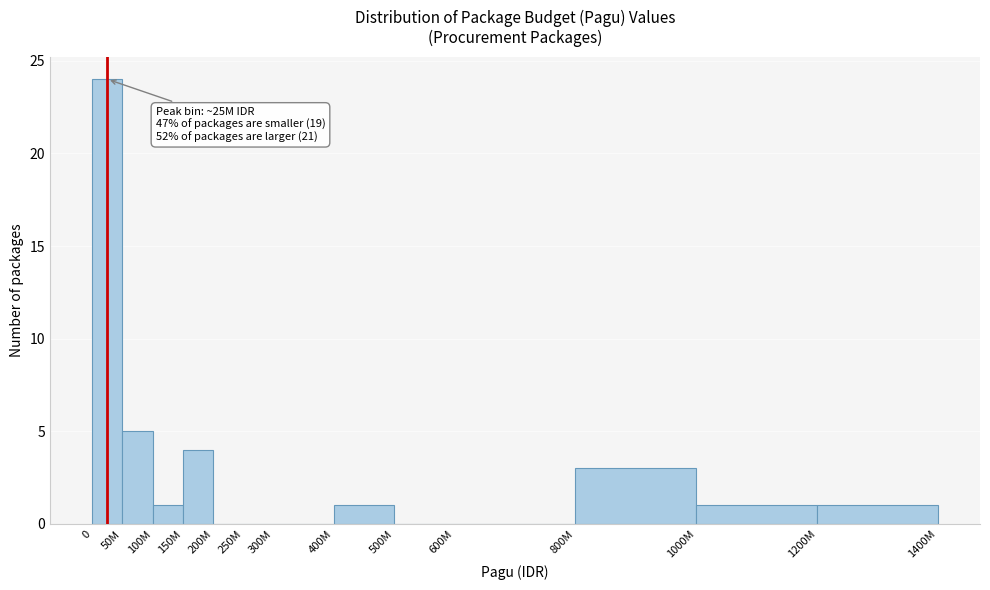

Reading right to left, transcribe all the data shown in this chart.

1200M=1	1000M=1	800M=3	600M=0	500M=0	400M=1	300M=0	250M=0	200M=0	150M=4	100M=1	50M=5	0=24